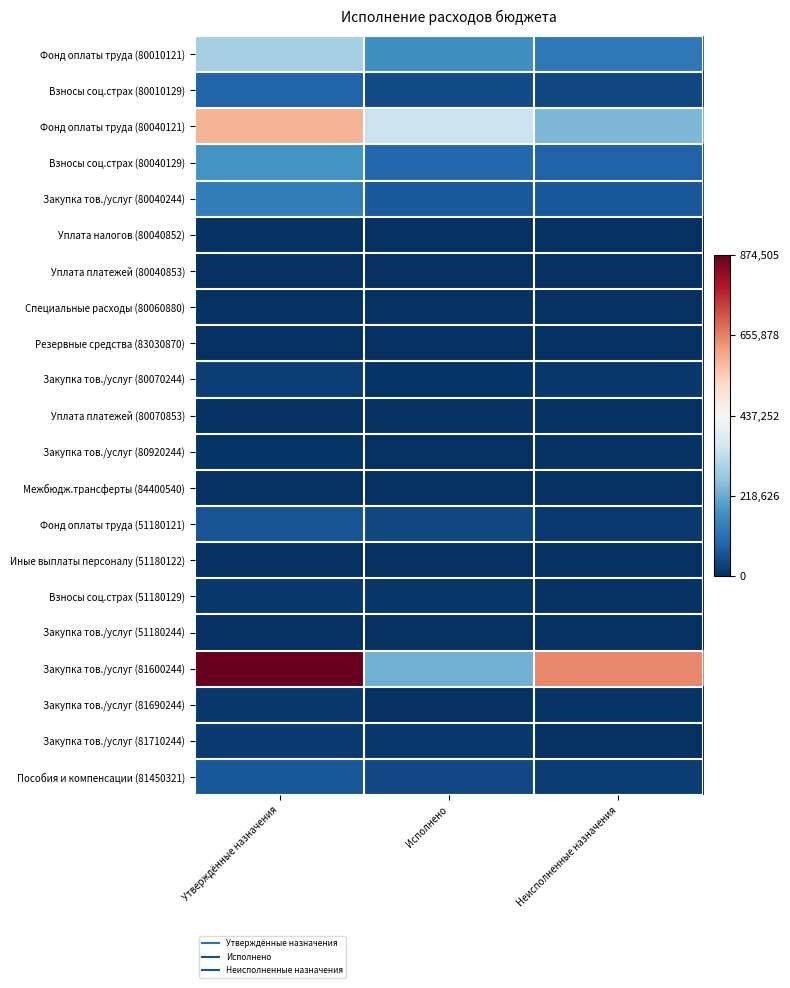

At how many categories does at least one series exceed 270577?

3